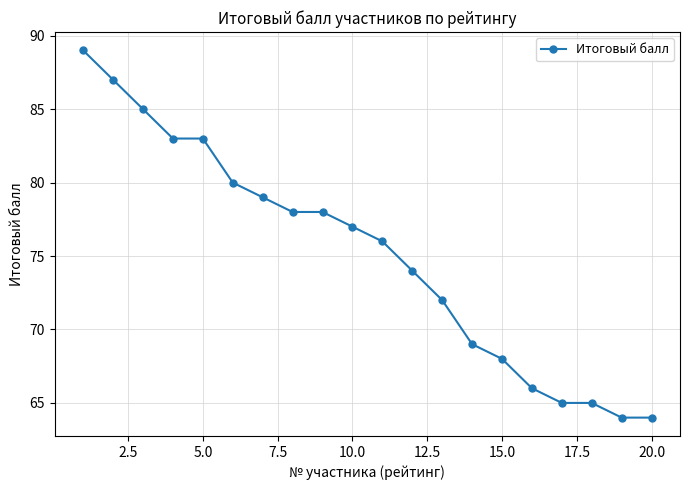

Reading left to right, transcribe all the data shown in this chart.

89	87	85	83	83	80	79	78	78	77	76	74	72	69	68	66	65	65	64	64